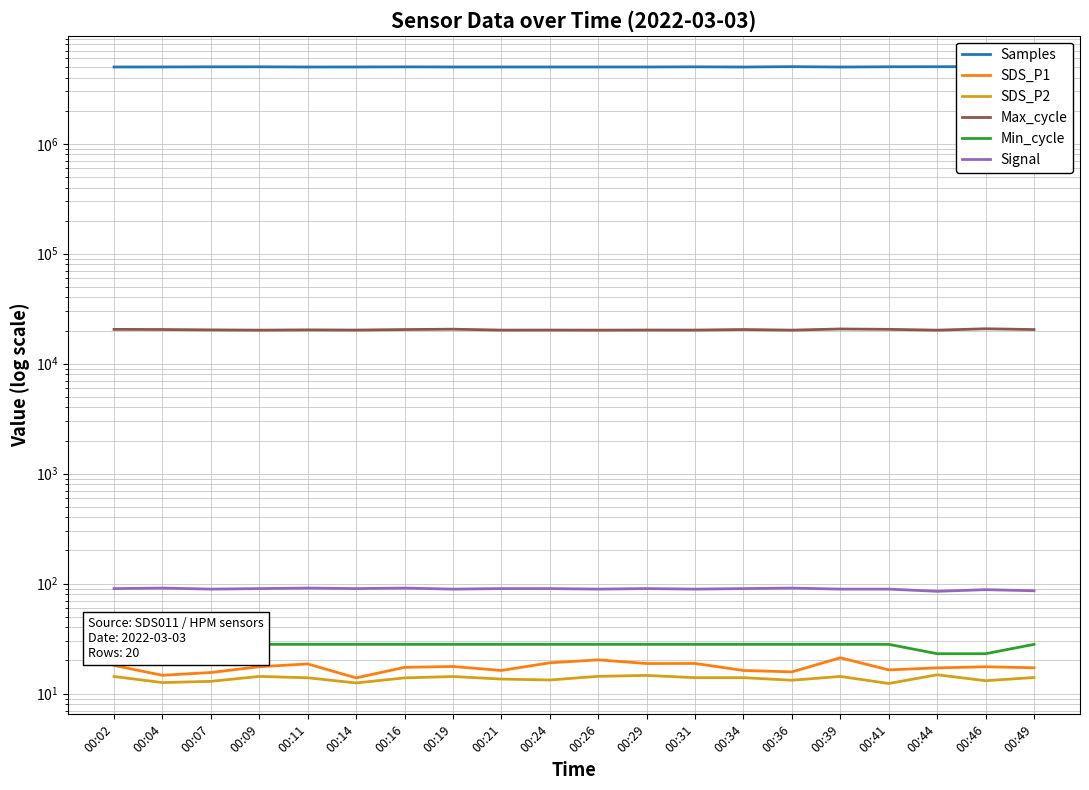

At which label does Max_cycle first exceed 20293?

00:02